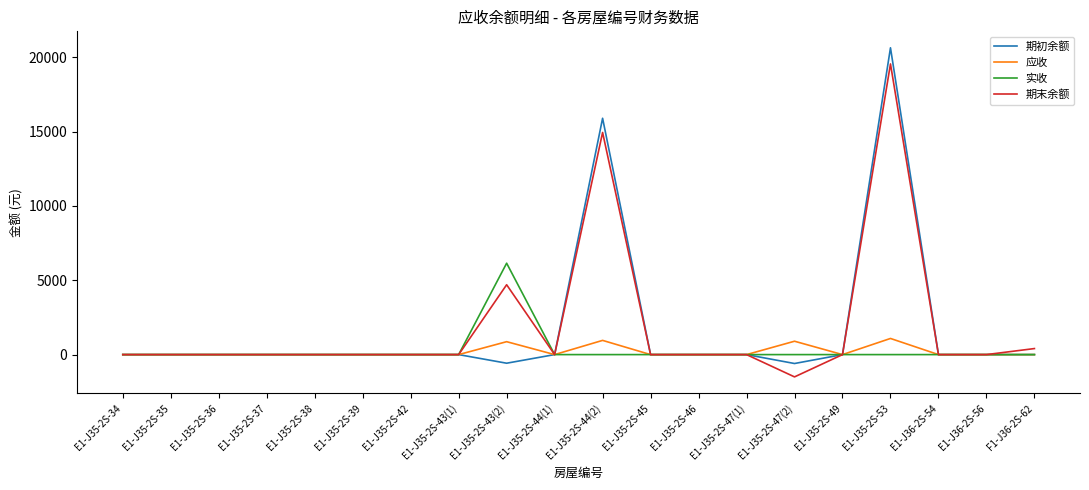

At which category does the chart reach its peak across all series?

E1-J35-2S-53